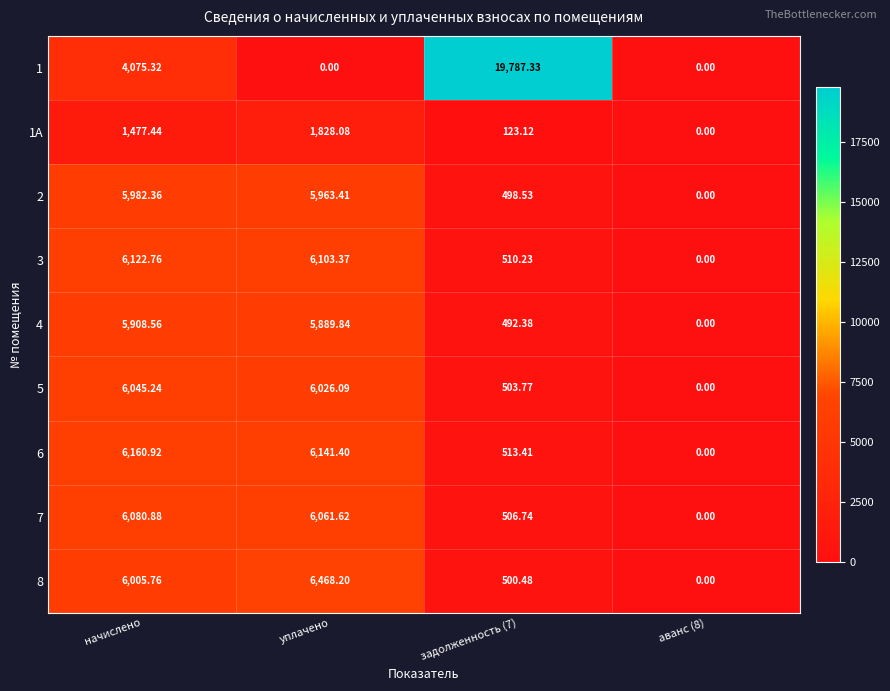

Where does the 8 series first go above 6005?

начислено